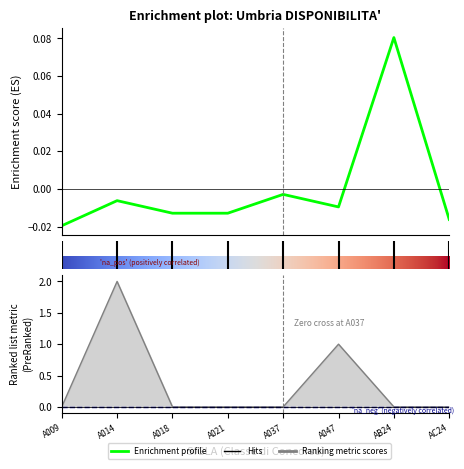

True or false: gae has more than 1 points higher than both neighbors.

True